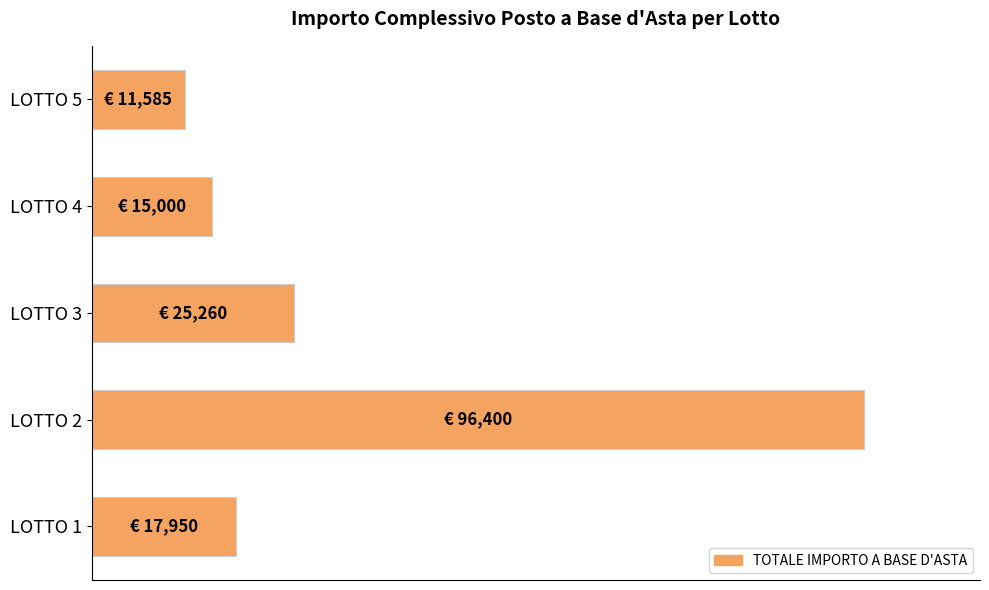

Rank the categories by value from lowest to highest.

LOTTO 5, LOTTO 4, LOTTO 1, LOTTO 3, LOTTO 2